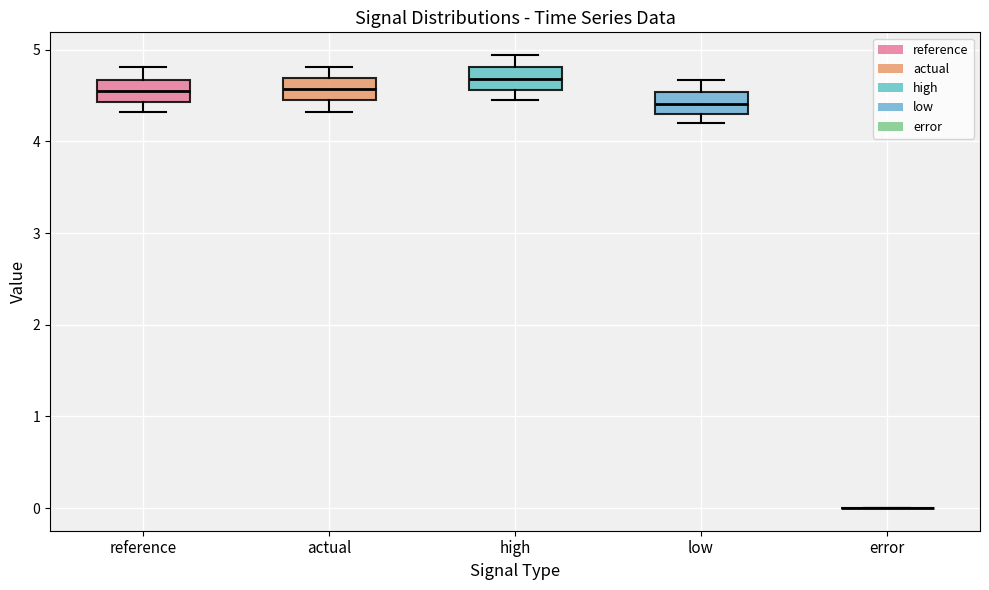

Reading left to right, transcribe this box plot: for each box, give where its median line is, the range the box spans, and where its two whiskers end, as read against the y-axis. The values are not printed on the chart, so give them approximately, as read against the axis.

reference: median 4.5, box 4.4 to 4.7, whiskers 4.3 to 4.8
actual: median 4.6, box 4.4 to 4.7, whiskers 4.3 to 4.8
high: median 4.7, box 4.6 to 4.8, whiskers 4.5 to 4.9
low: median 4.4, box 4.3 to 4.5, whiskers 4.2 to 4.7
error: box collapsed to a line at 0.0, whiskers 0.0 to 0.0